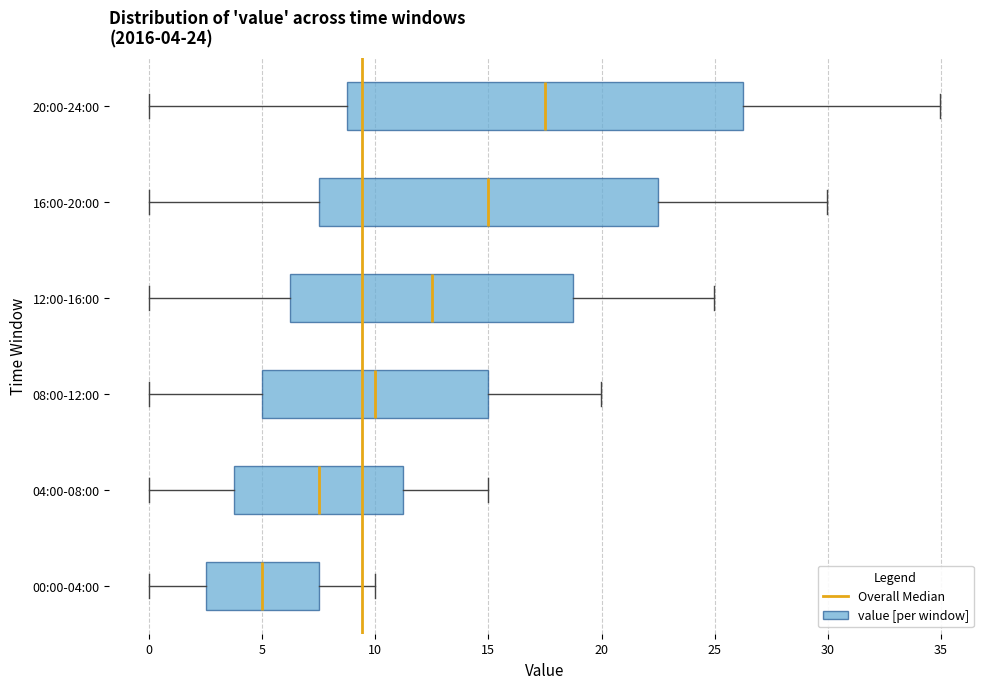

Comparing the boxes themselves (not the whiskers), which one is the widest?

20:00-24:00